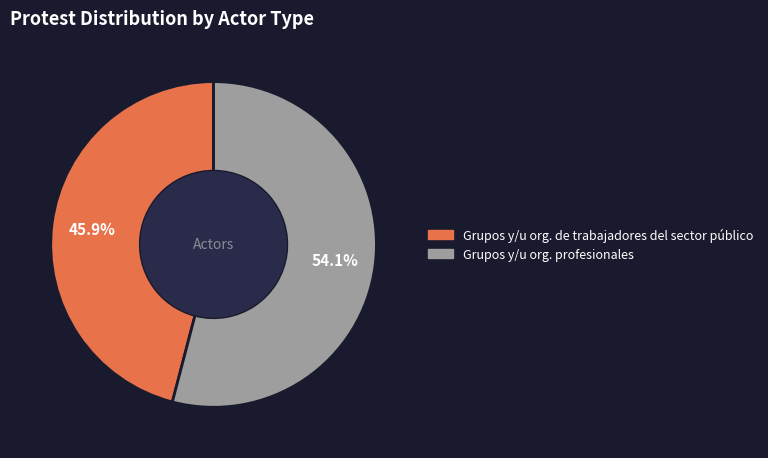

Between Grupos y/u org. de trabajadores del sector público and Grupos y/u org. profesionales, which is larger?

Grupos y/u org. profesionales